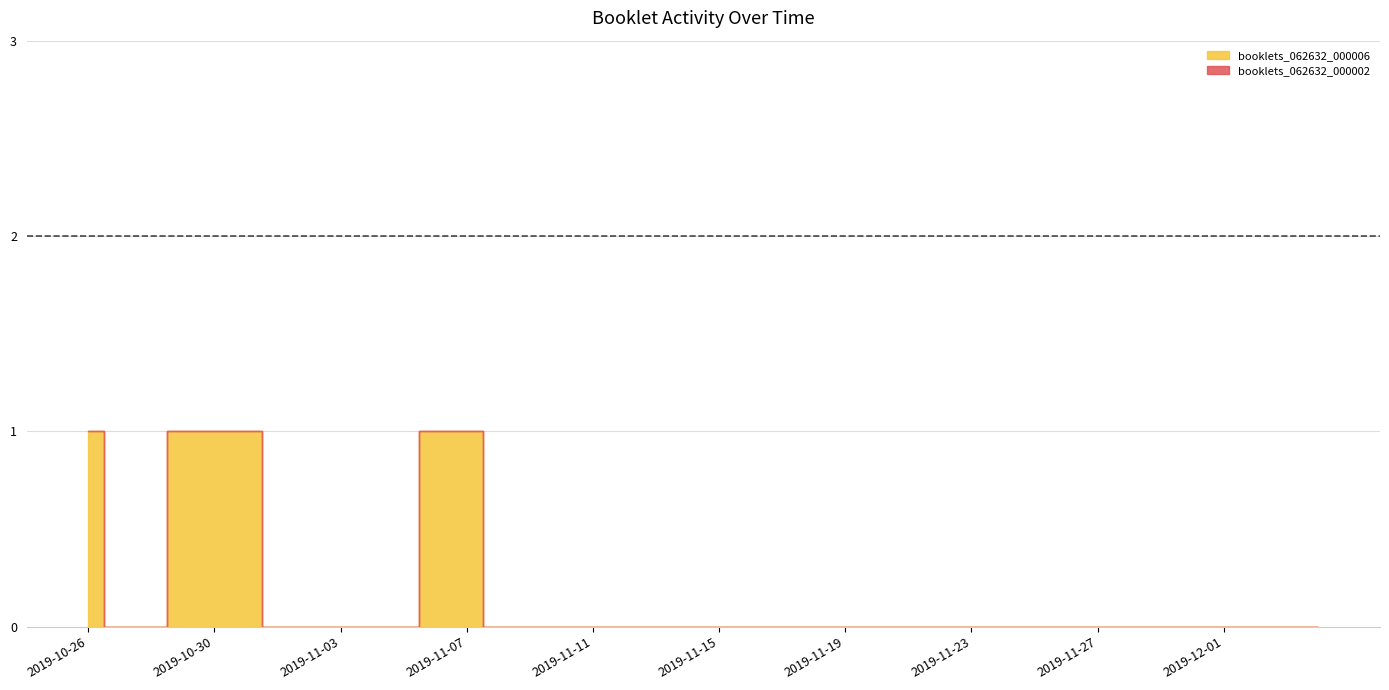

At which category is the sum across all series the highest?

2019-10-26